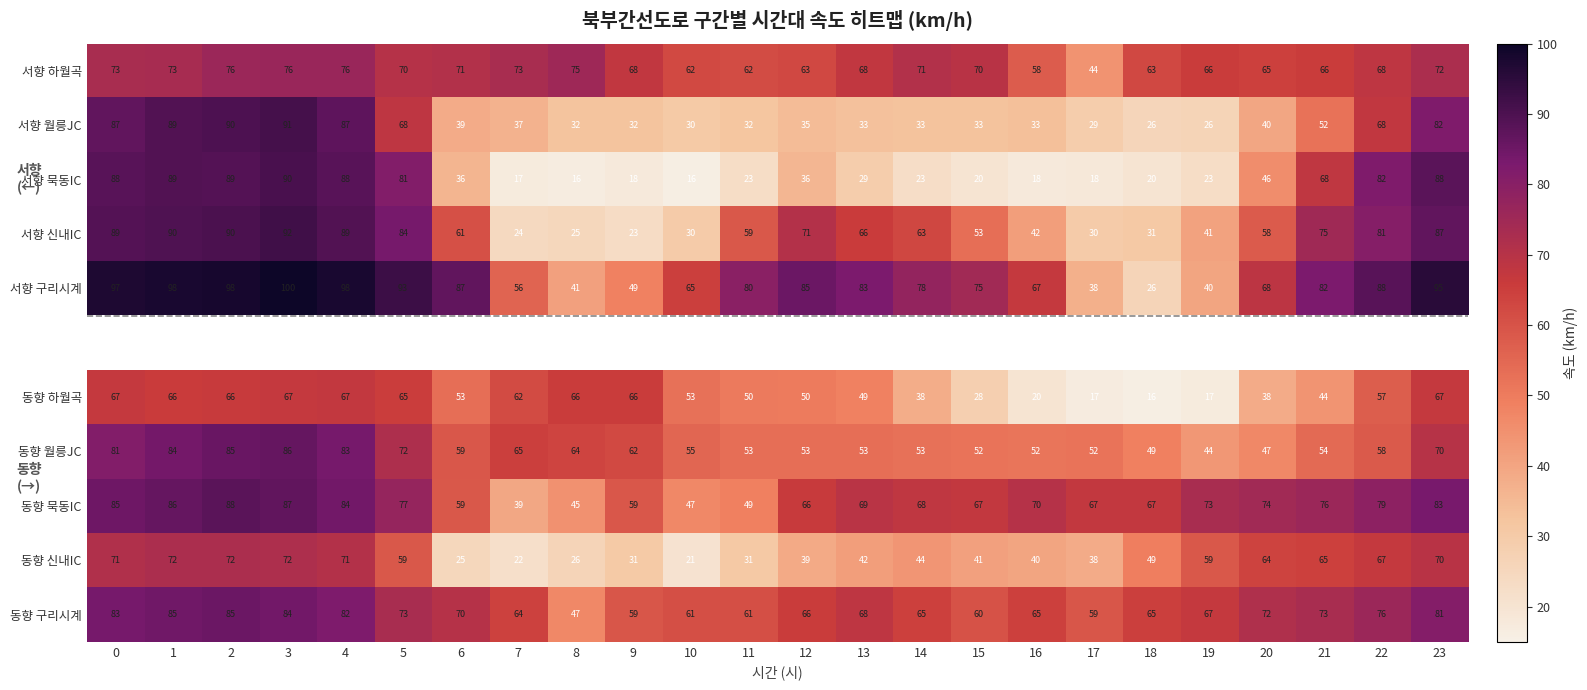

Is the value of 동향 하월곡 at 9 greater than the value of 서향 구리시계 at 6?

No